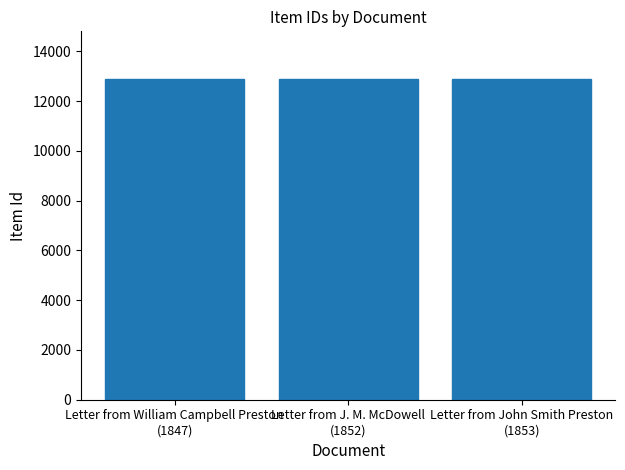

How many bars are there in total?

3